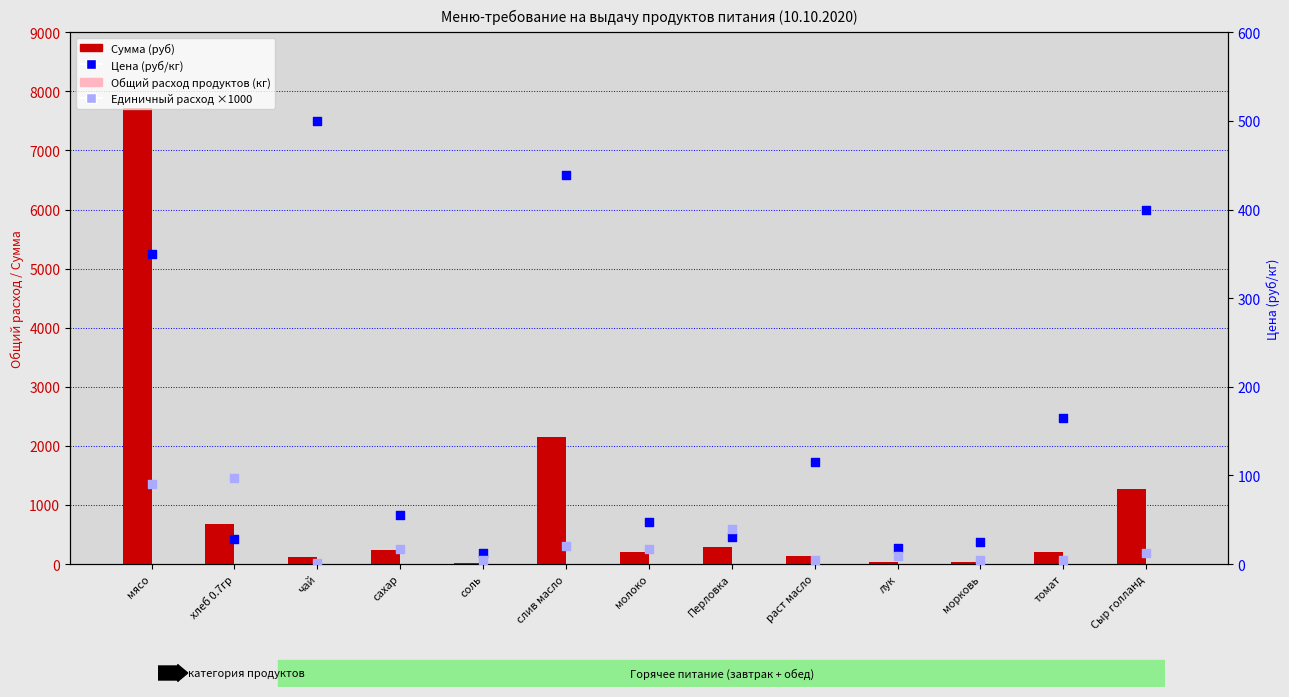

At which category is the sum across all series the highest?

мясо